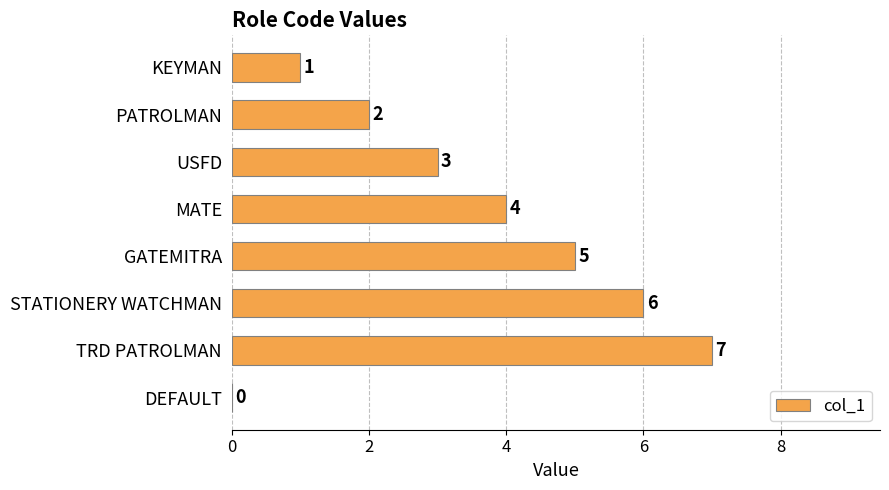

At which label is the value closest to 3?

USFD